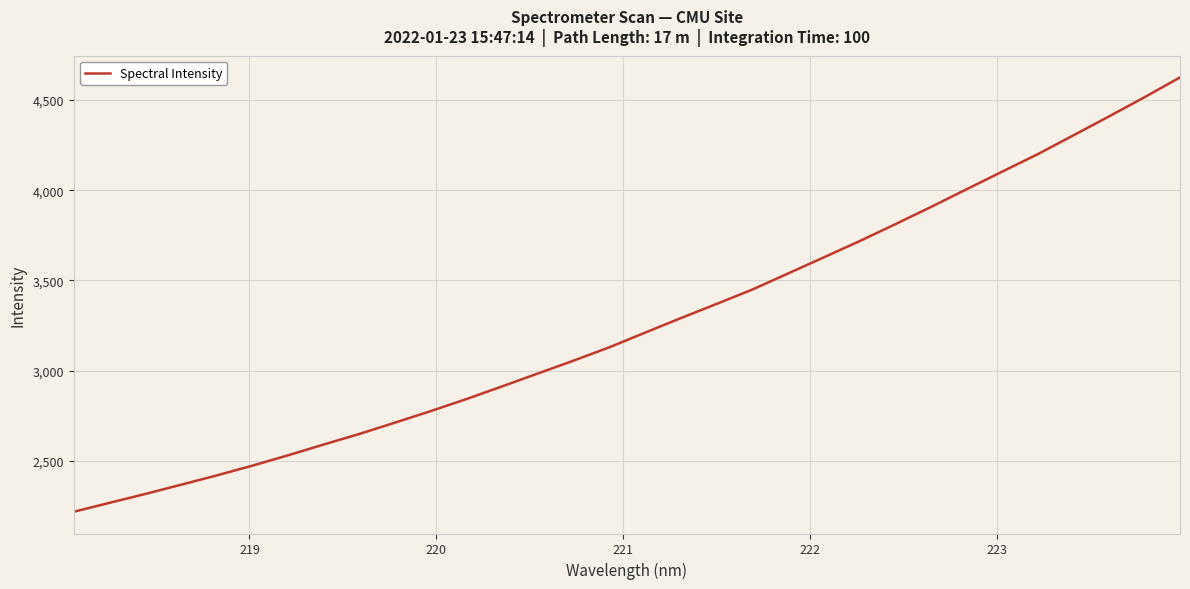

Reading right to left, extract all data points from this chart.

4625.9	4515.5	4408.6	4303.6	4199.1	4102.0	4004.2	3905.8	3810.2	3716.5	3626.8	3537.6	3448.5	3369.0	3290.5	3210.1	3128.9	3055.1	2983.8	2912.3	2842.0	2775.2	2711.2	2648.4	2589.7	2529.7	2472.3	2418.0	2366.2	2315.1	2266.0	2216.3